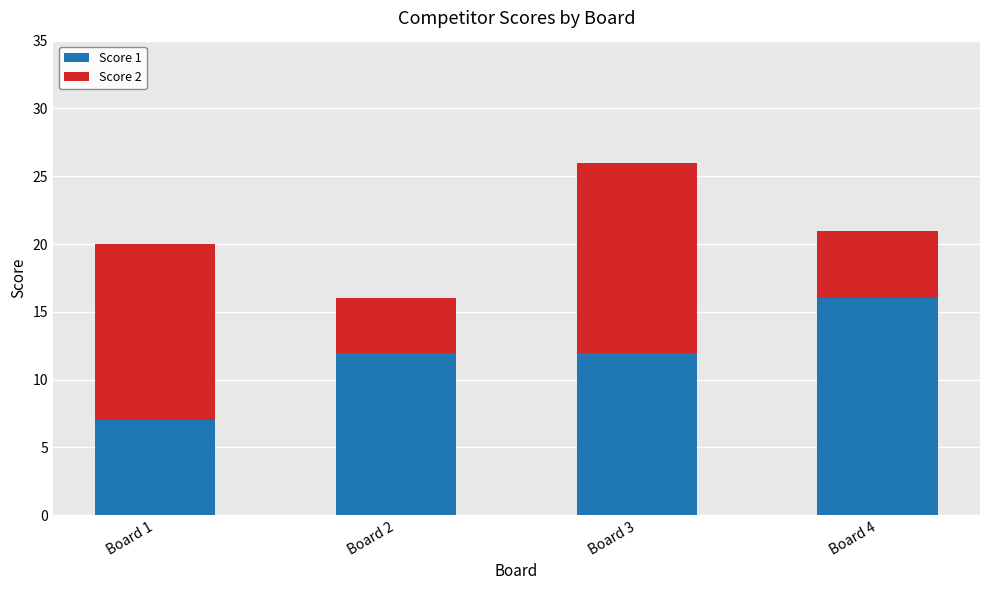

What is the difference between the maximum and minimum values in the Score 1 series?

9